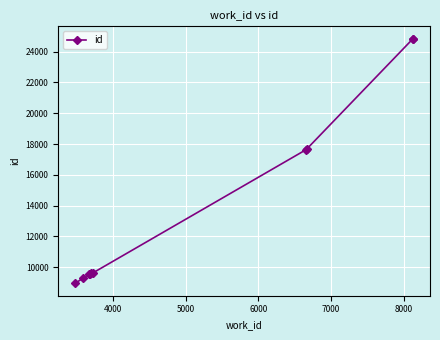

The value at 8 is 11913. True or false?

False